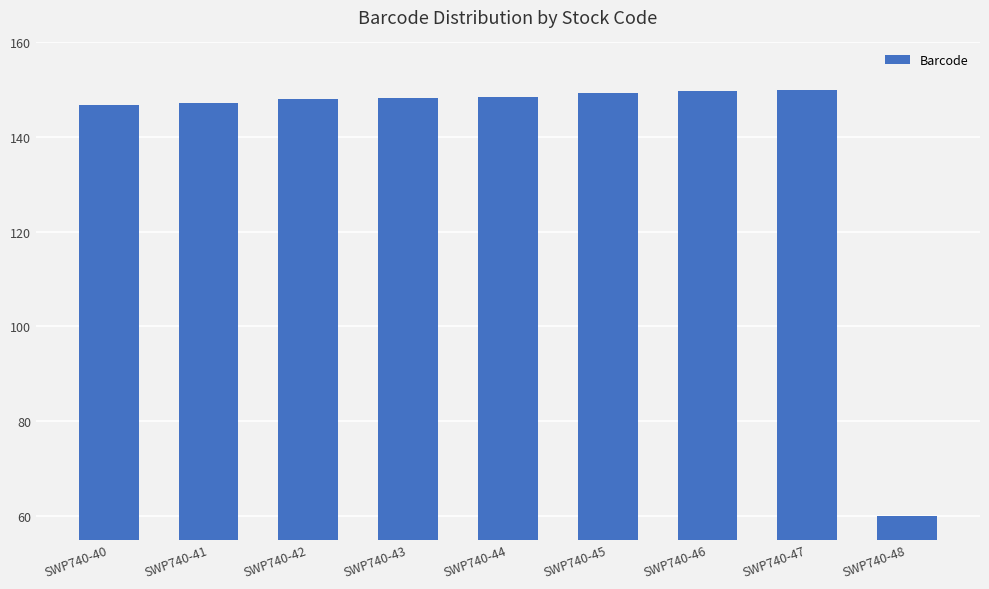

What is the difference between the maximum and second lowest values?

3.2